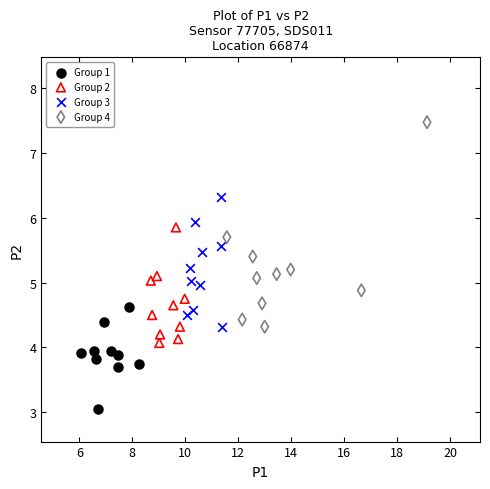

What are all the series names shown in the legend?

Group 1, Group 2, Group 3, Group 4